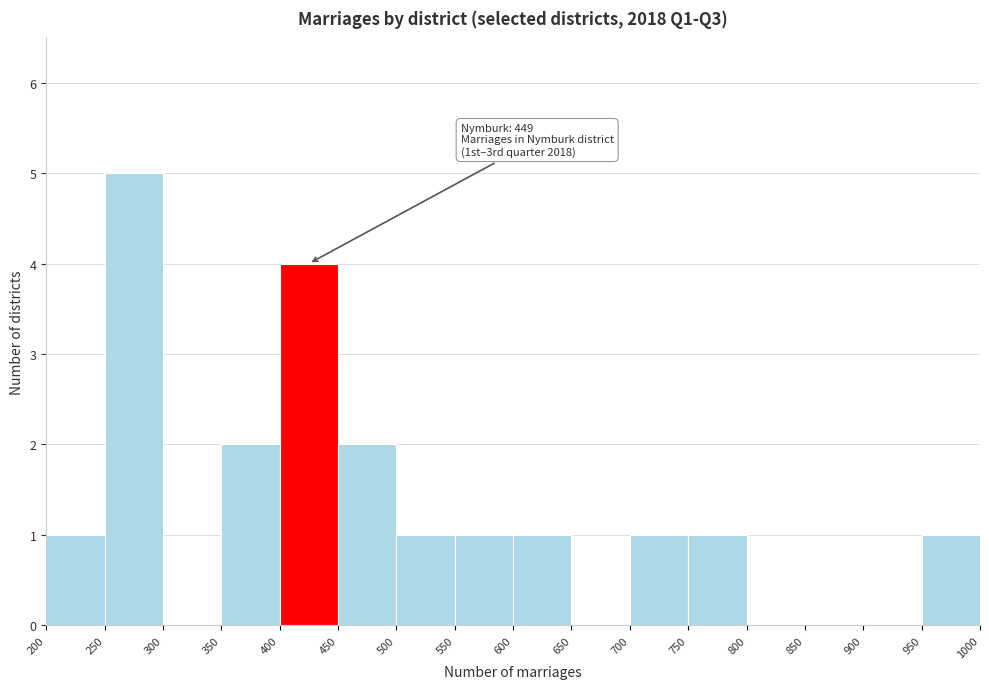

Which range on the x-axis has the tallest bar?

250 to 300